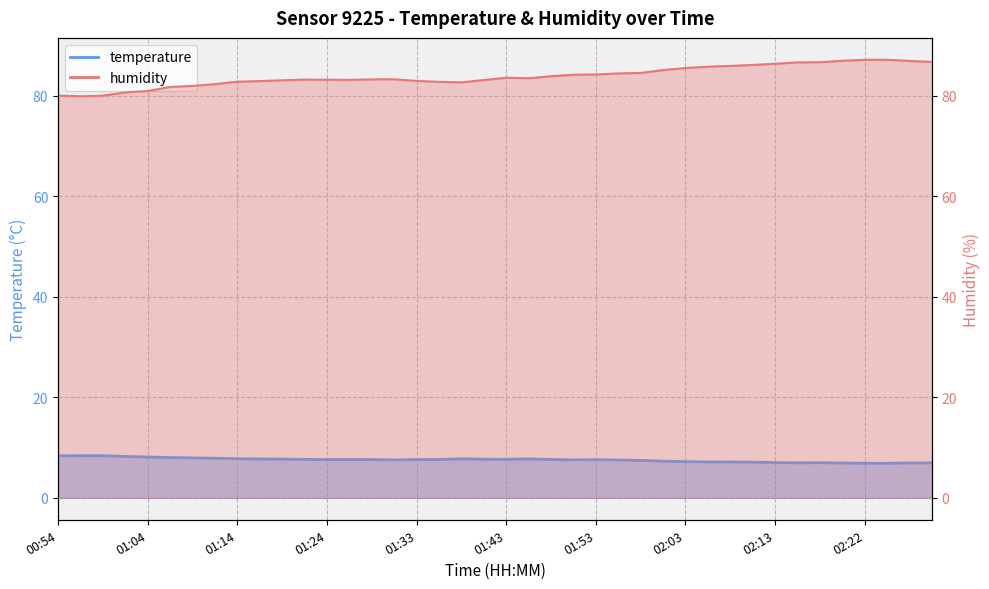

What is the average value of the humidity series?

83.9